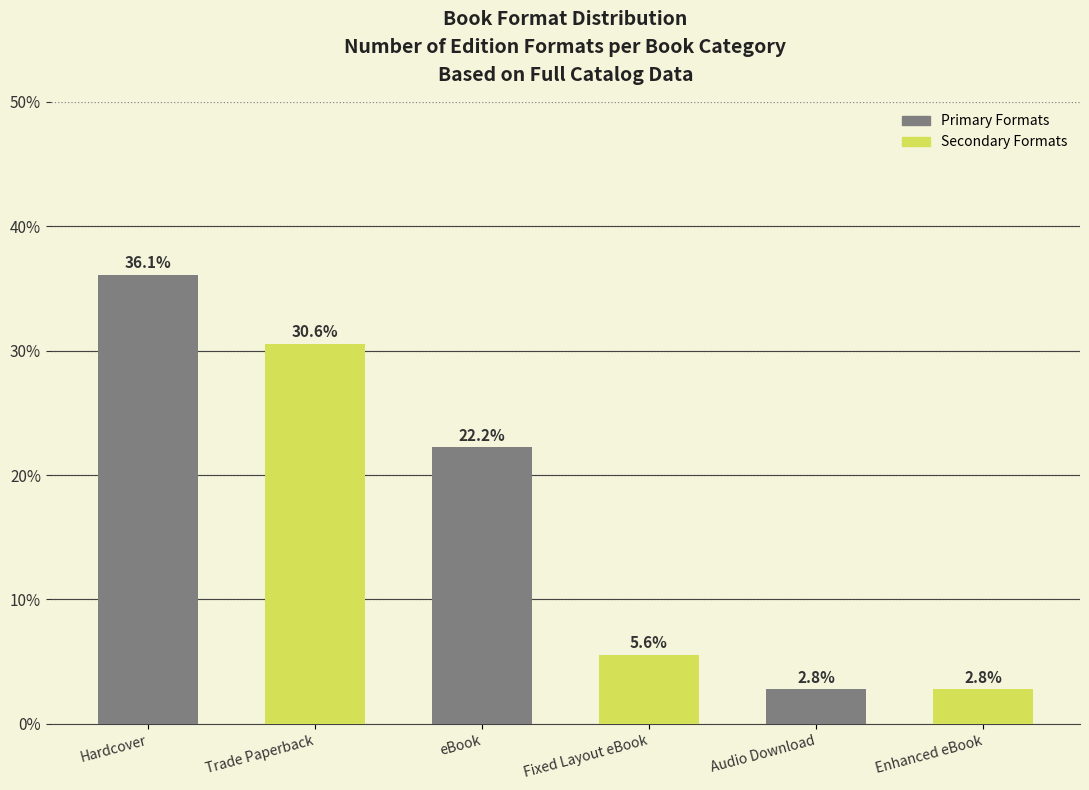

Read the value at eBook.

22.2